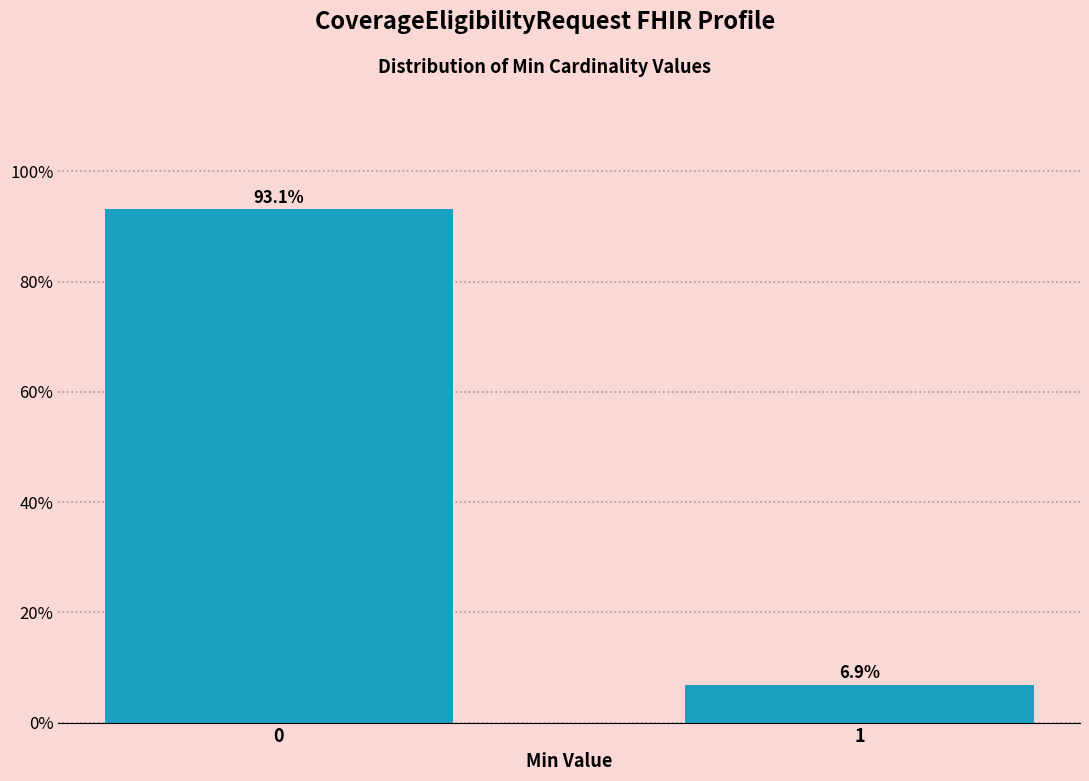

Reading left to right, what are all the values shown in this chart?

93.1	6.9